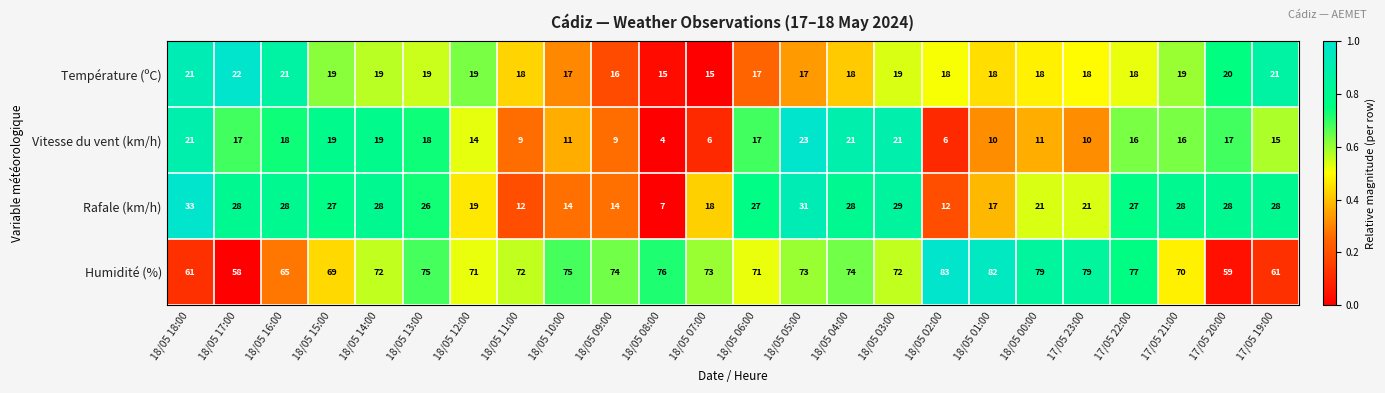

What is the average value of the Température (ºC) series?

18